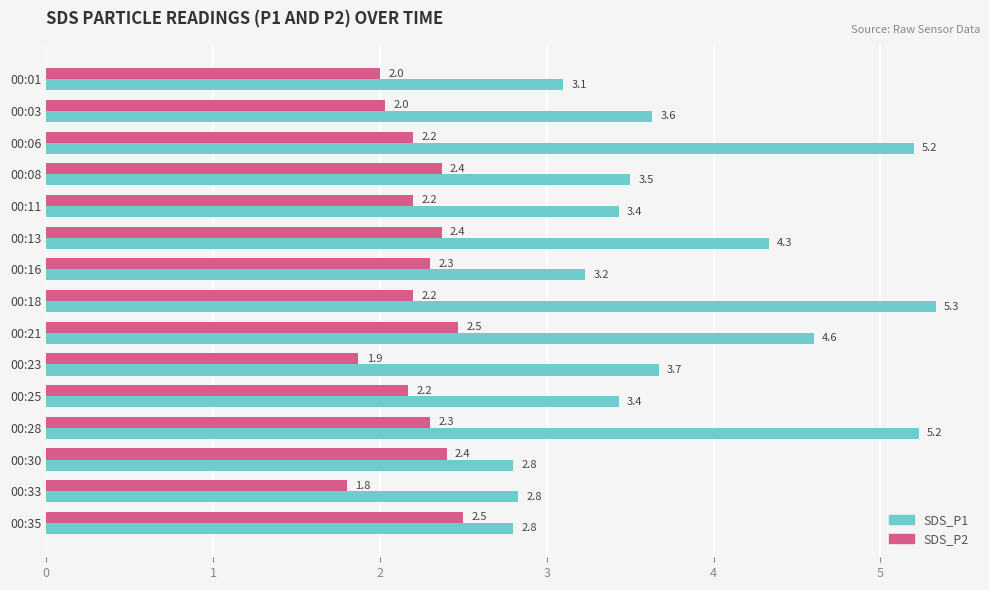

Count the number of categories in the chart.

15